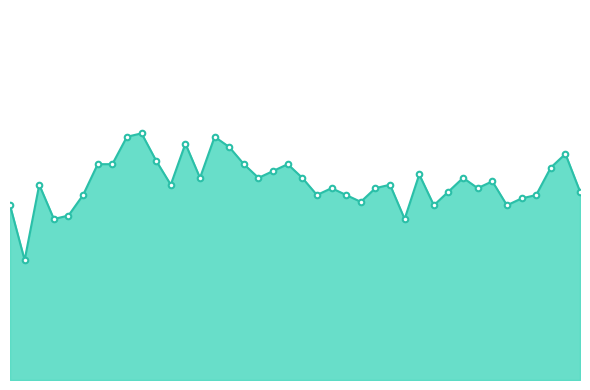

Does the chart have visible grid lines?

No